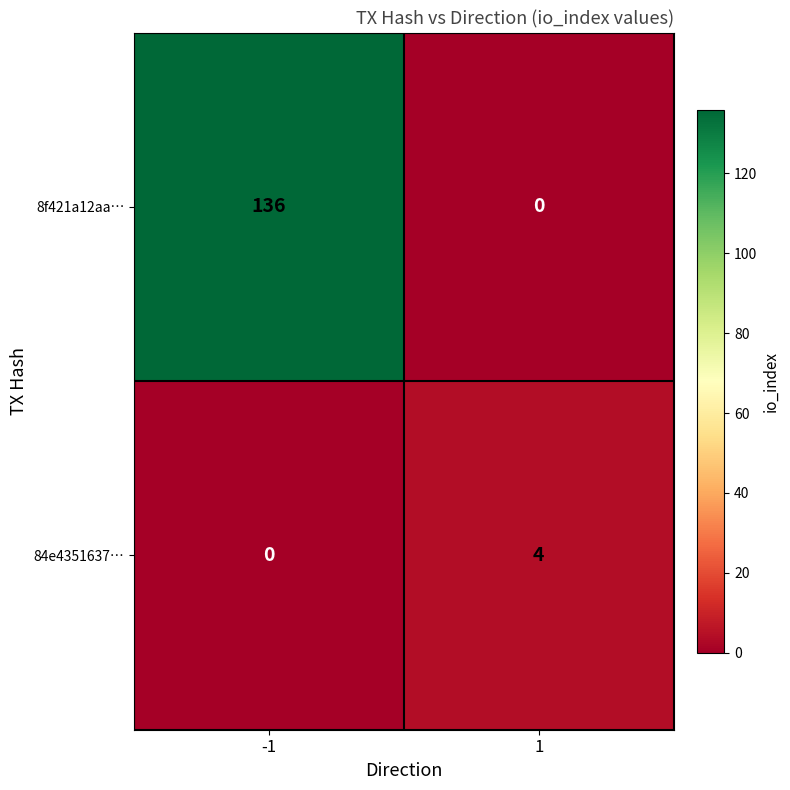

At which category is the sum across all series the highest?

-1